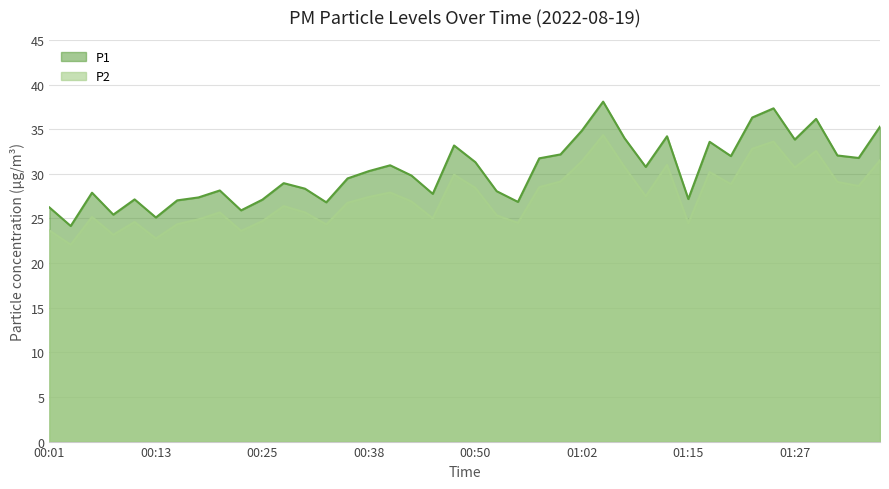

Does the chart display data point markers on the line(s)?

No